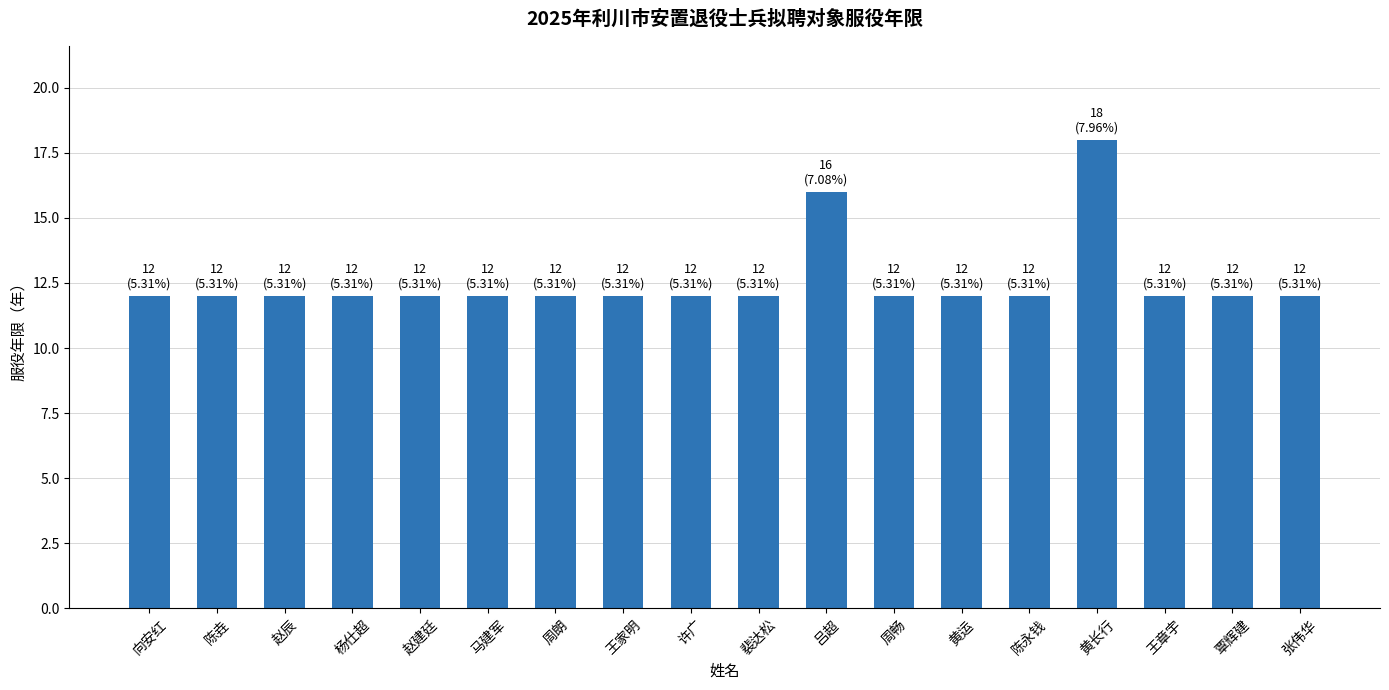

What is the greatest value displayed?

18